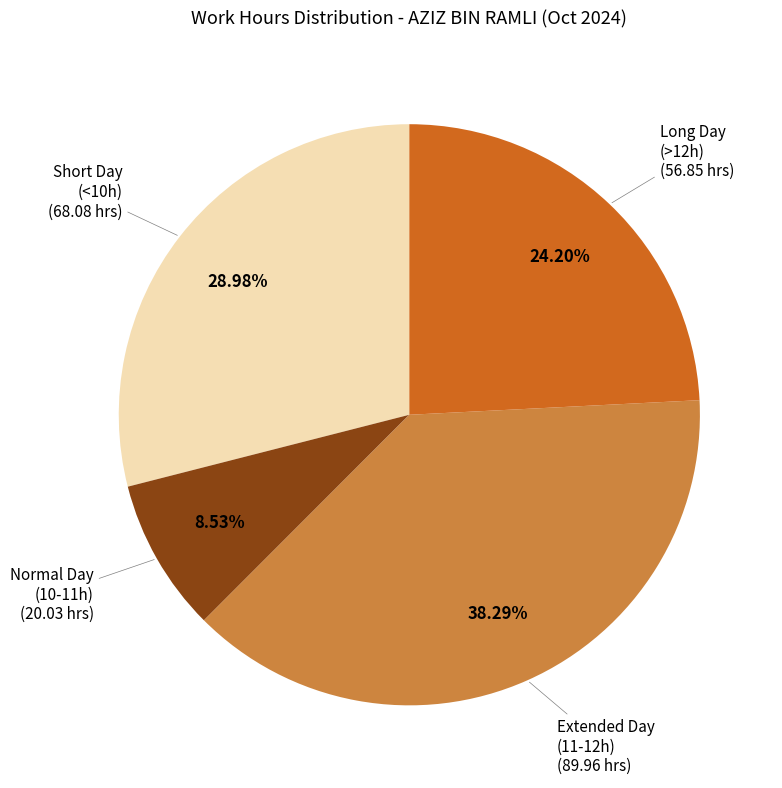

Is there any slice that represents more than half of the pie?

No